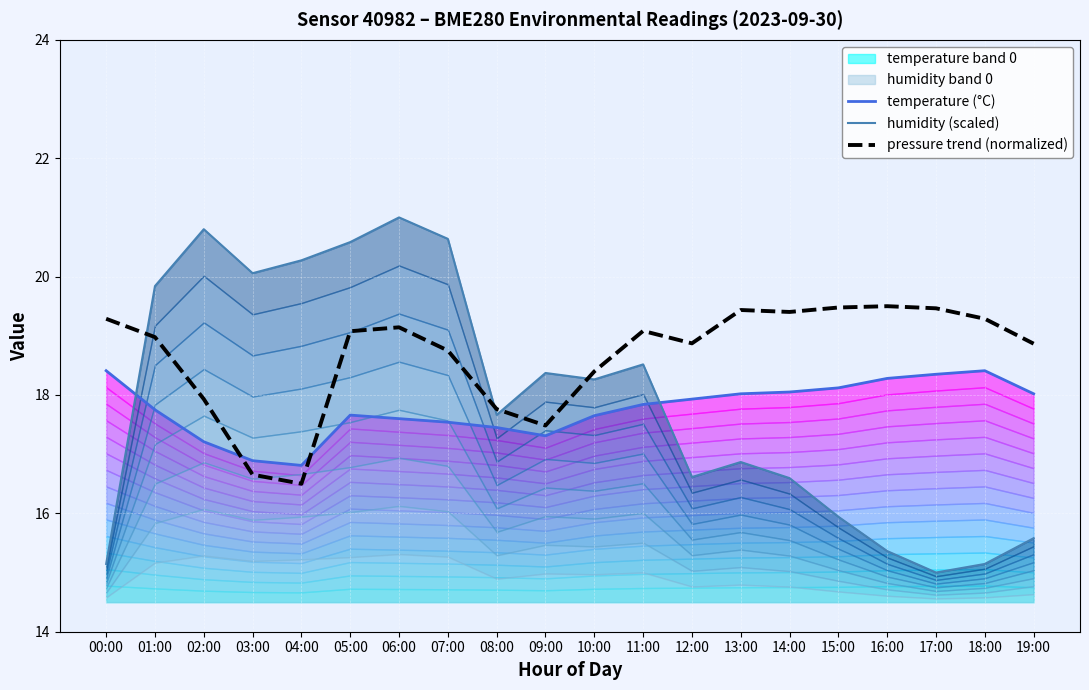

What is the sum of all pressure trend (normalized) values?

373.4